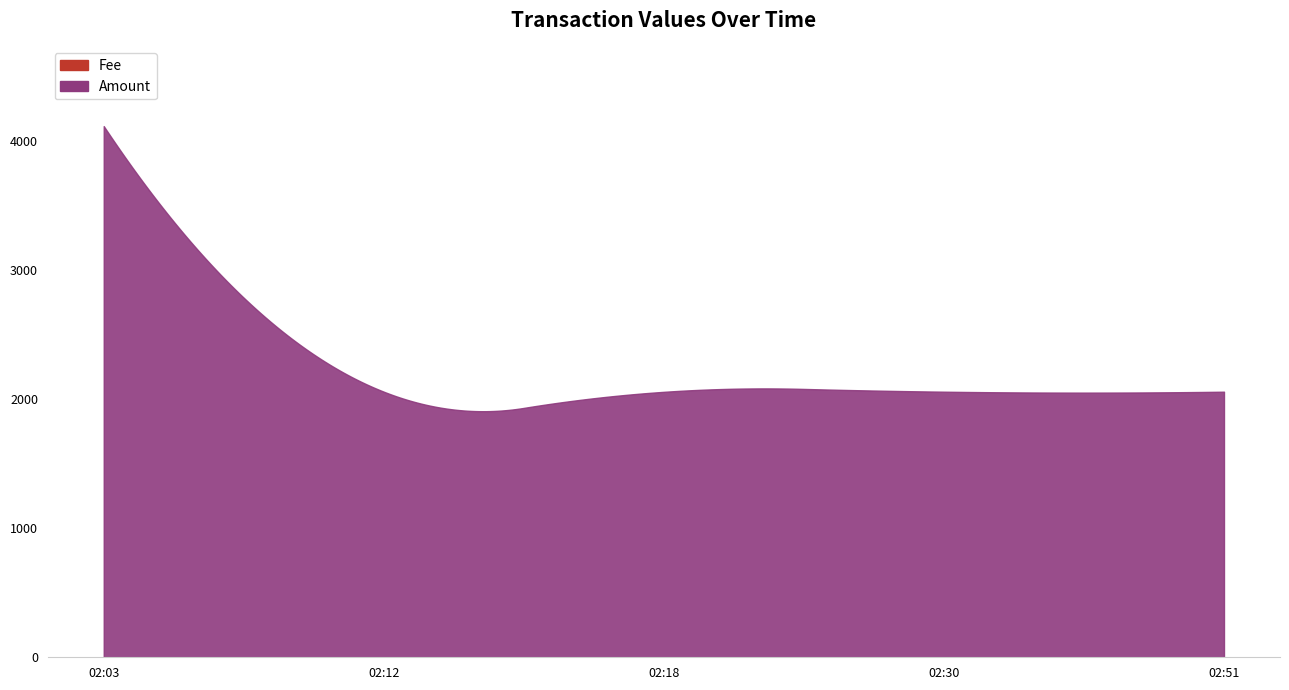

Rank the series at 2021-06-02 02:03:00 from highest to lowest value.

Amount, Fee